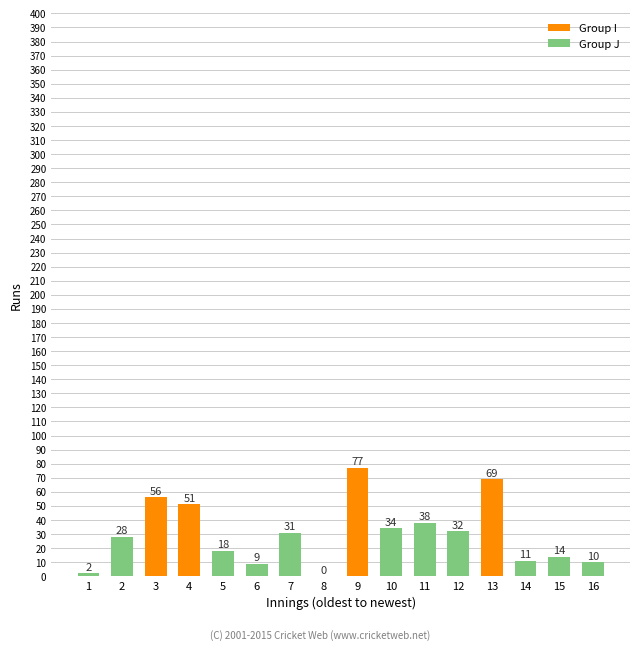

How many positive values are there?

15